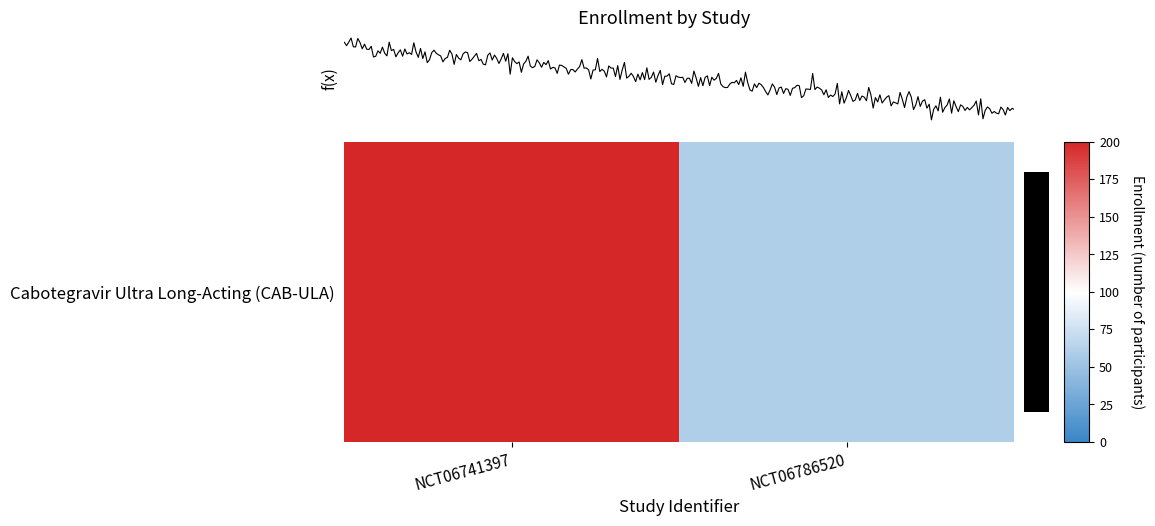

Is it true that the value at NCT06786520 is 79?

False